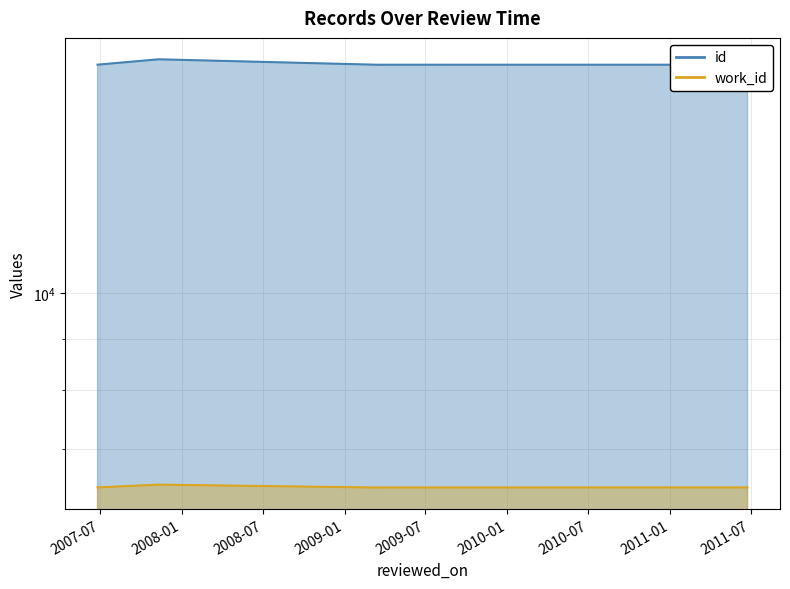

What is the highest value of the work_id series?

6444